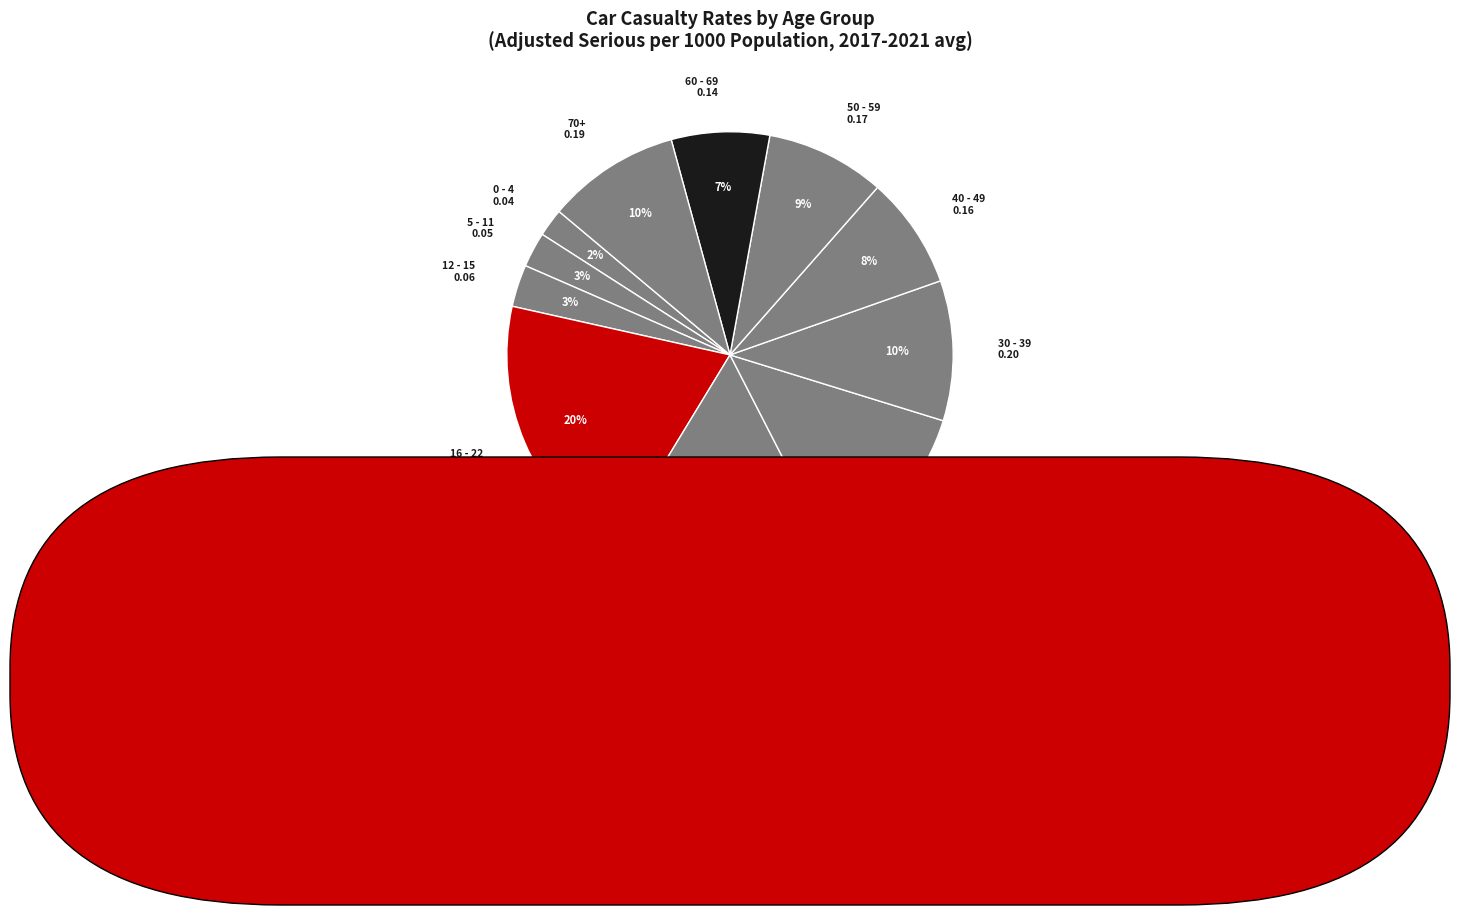

Count the number of slices in the pie.

11